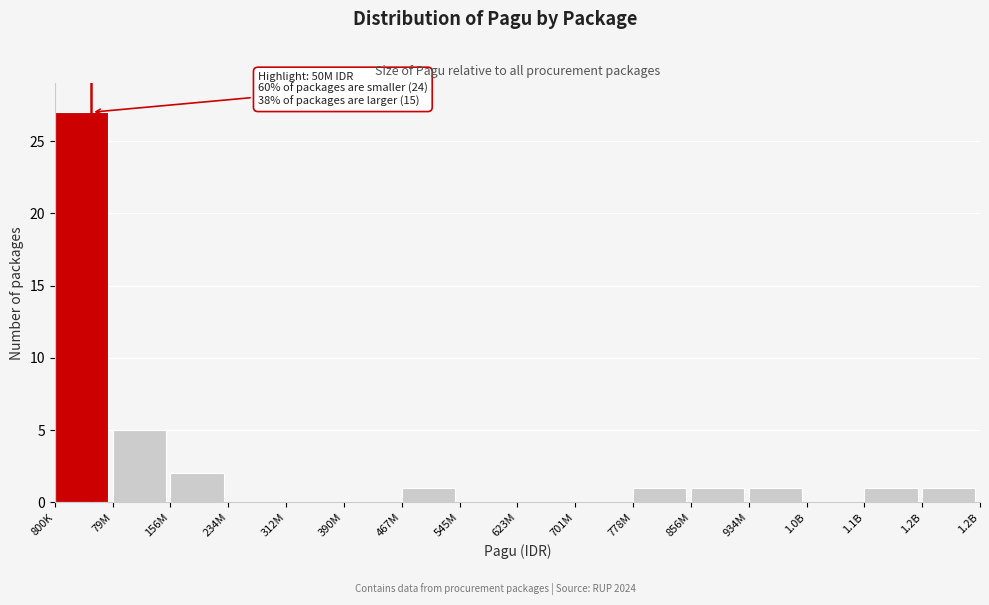

Reading left to right, list all the values displayed in this chart.

800K=27	79M=5	156M=2	234M=0	312M=0	390M=0	467M=1	545M=0	623M=0	701M=0	778M=1	856M=1	934M=1	1.0B=0	1.1B=1	1.2B=1